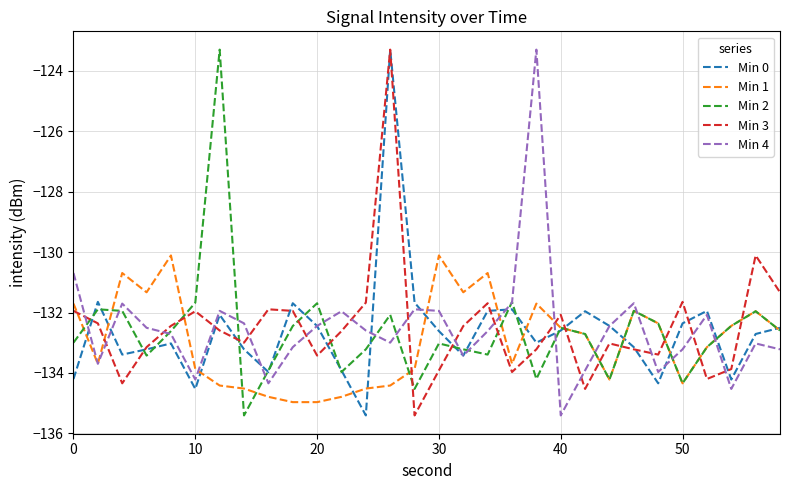

What is the greatest value displayed?

-123.3